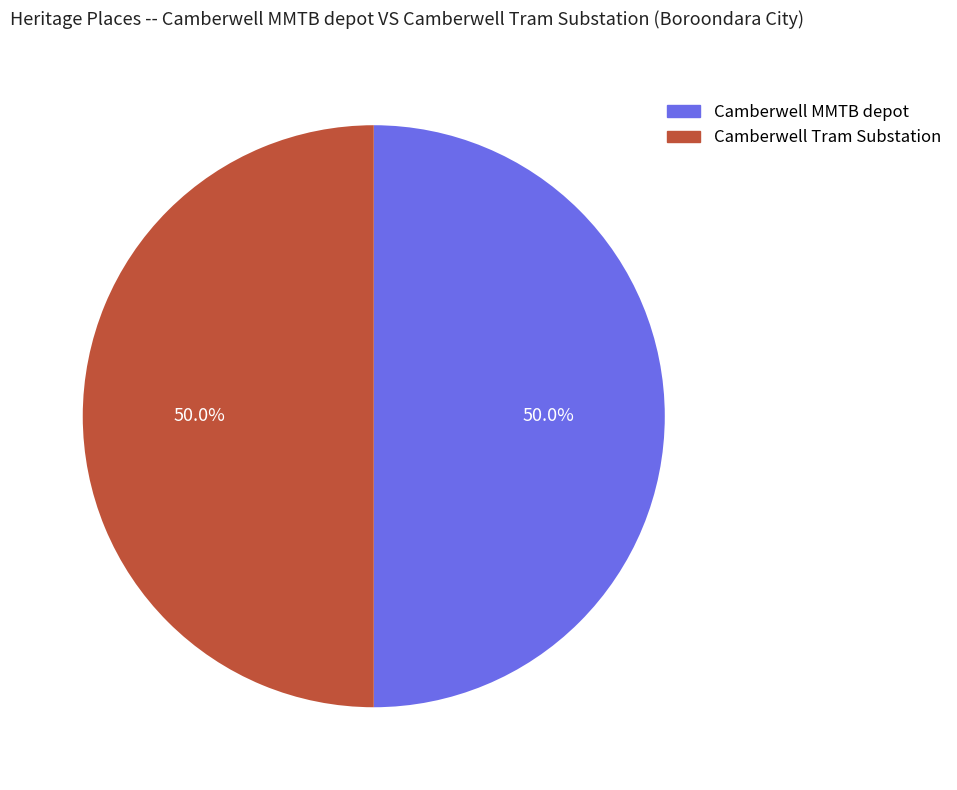

What is the ratio of the value at Camberwell MMTB depot to the value at Camberwell Tram Substation?

1.0